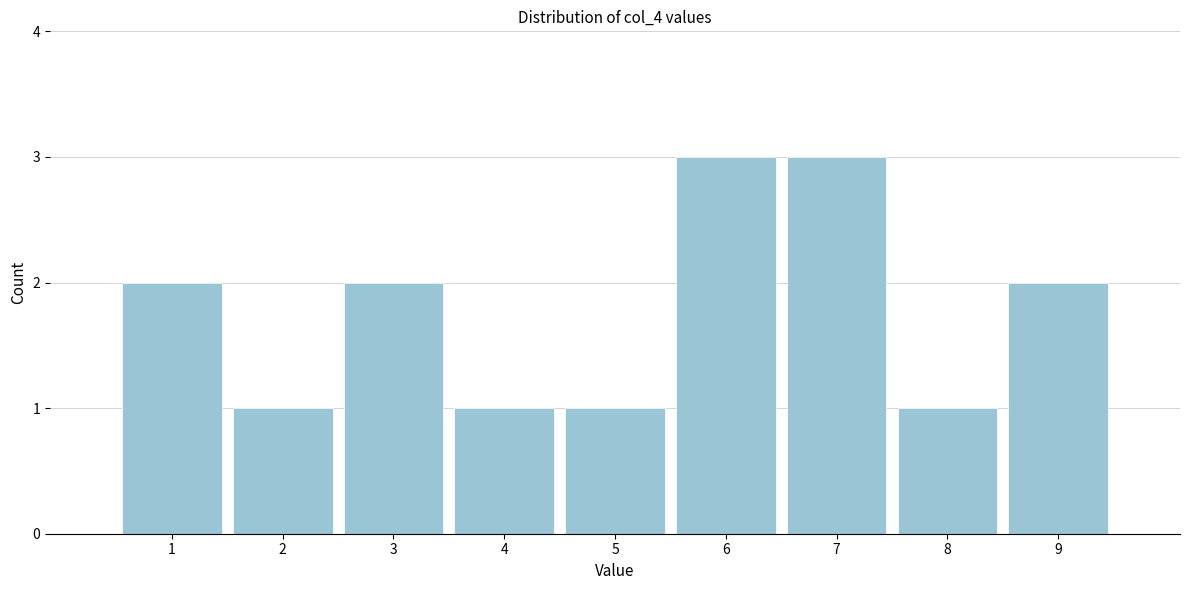

Reading left to right, transcribe this chart: for each bar, give the range it covers on the x-axis and its height. The values are not printed on the chart, so give them approximately, as read against the axis.

0.5 to 1.5: 2
1.5 to 2.5: 1
2.5 to 3.5: 2
3.5 to 4.5: 1
4.5 to 5.5: 1
5.5 to 6.5: 3
6.5 to 7.5: 3
7.5 to 8.5: 1
8.5 to 9.5: 2